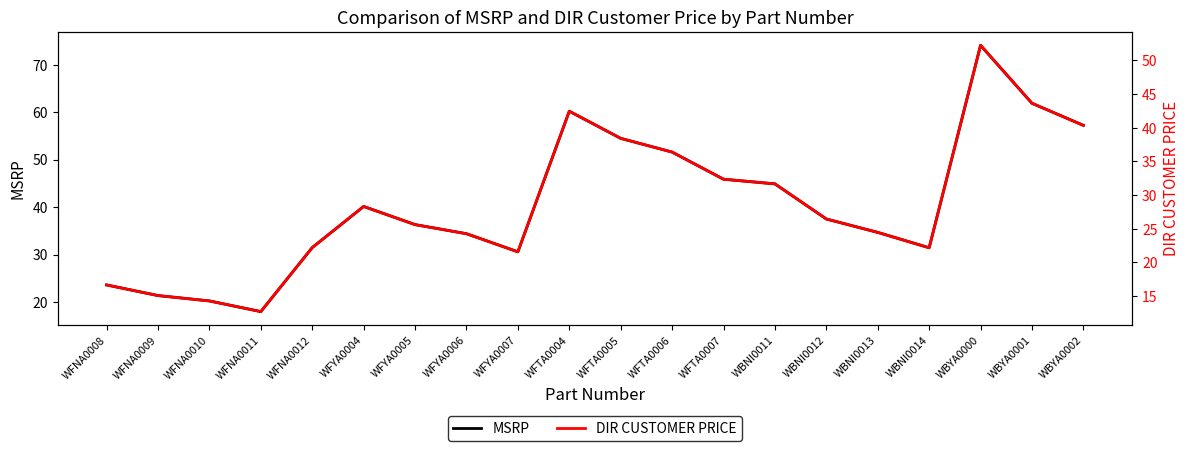

What is the difference between the highest and lowest values at WFTA0005?

16.1